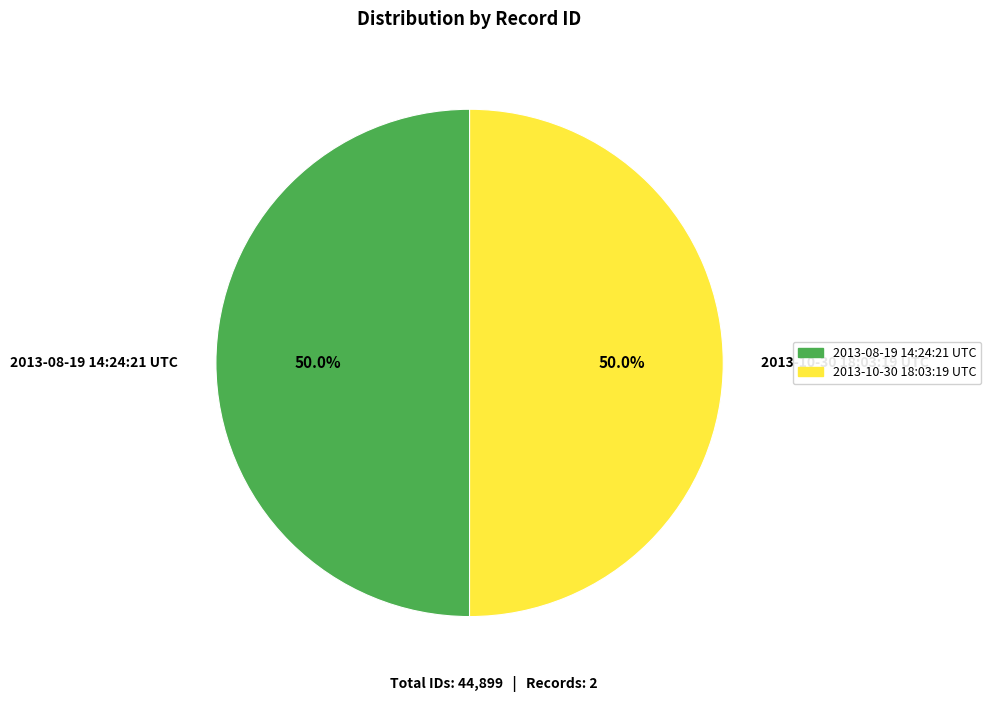

What percentage do 2013-08-19 14:24:21 UTC and 2013-10-30 18:03:19 UTC together represent?

100.0%